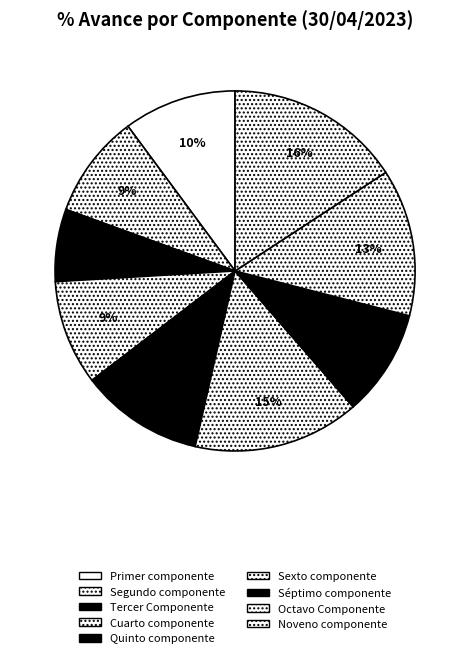

Count the number of slices in the pie.

9